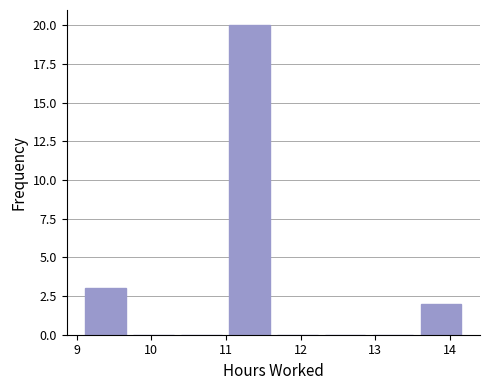

Reading left to right, list every bar in this chart as the range it spans on the x-axis followed by its height. Neither the bar edges nor the heights are printed on the chart, so give them approximately, as read against the axes.

9.1 to 9.7: 3
9.7 to 10.4: 0
10.4 to 11.0: 0
11.0 to 11.6: 20
11.6 to 12.3: 0
12.3 to 12.9: 0
12.9 to 13.6: 0
13.6 to 14.2: 2